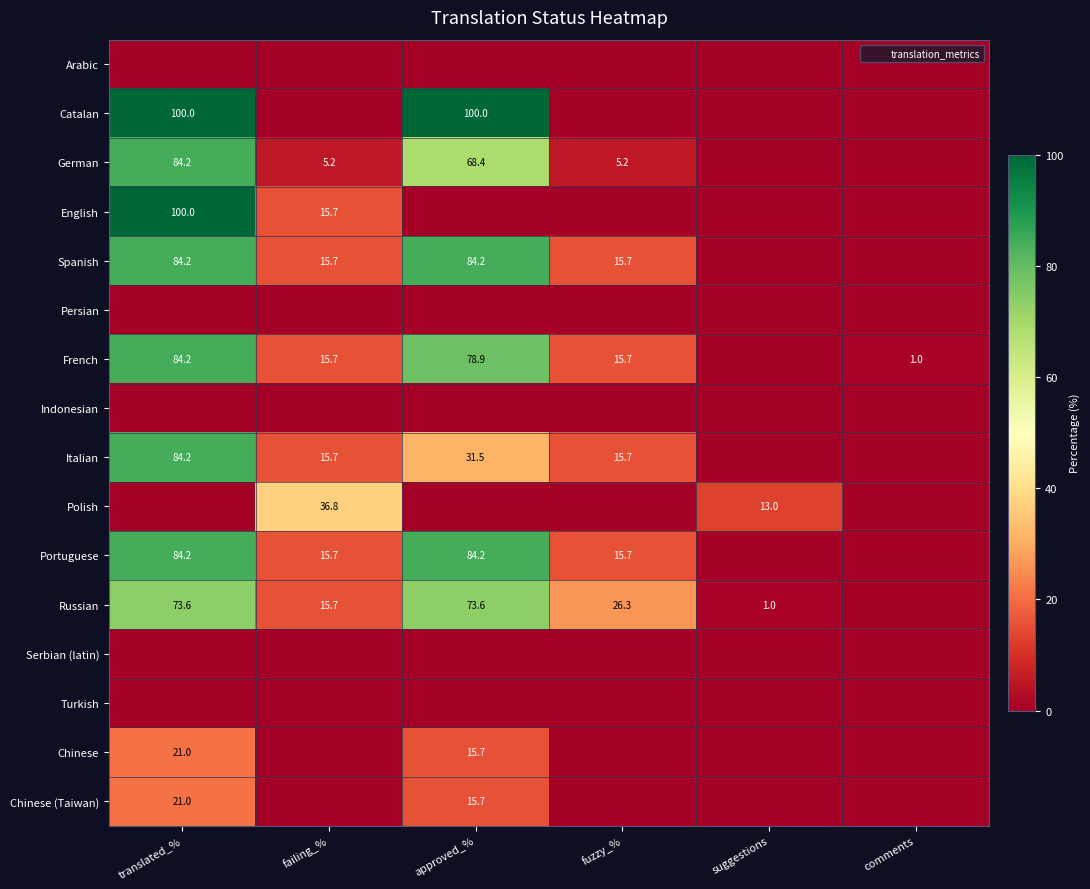

What is the average value of the Chinese (Taiwan) series?

6.1